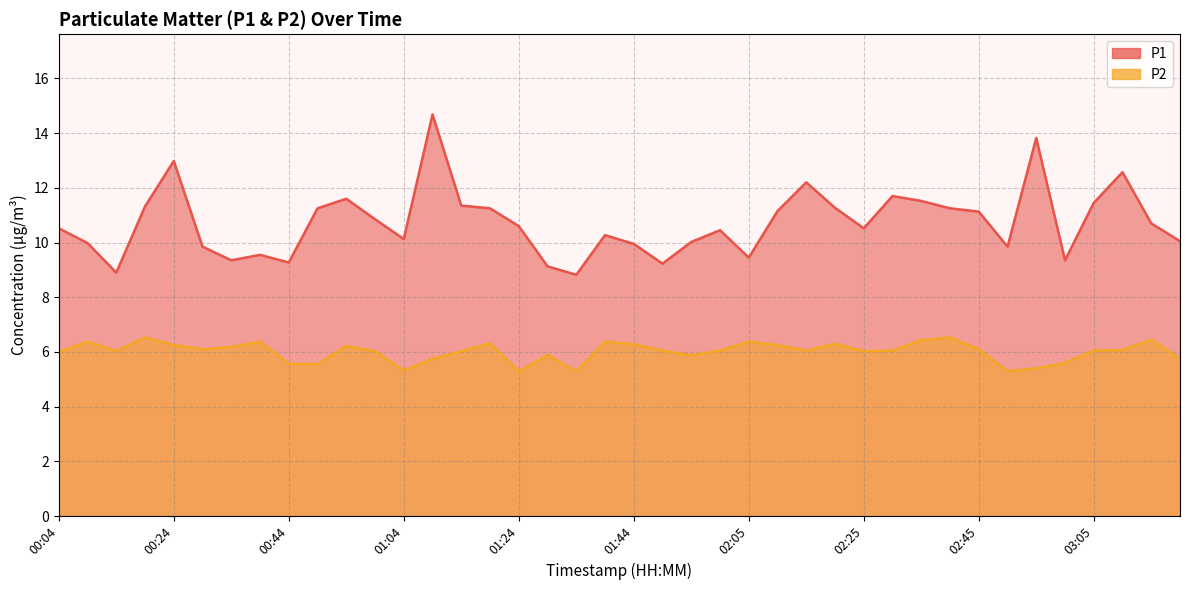

What is the sum of the P2 values at 01:14 and 01:34?

11.3